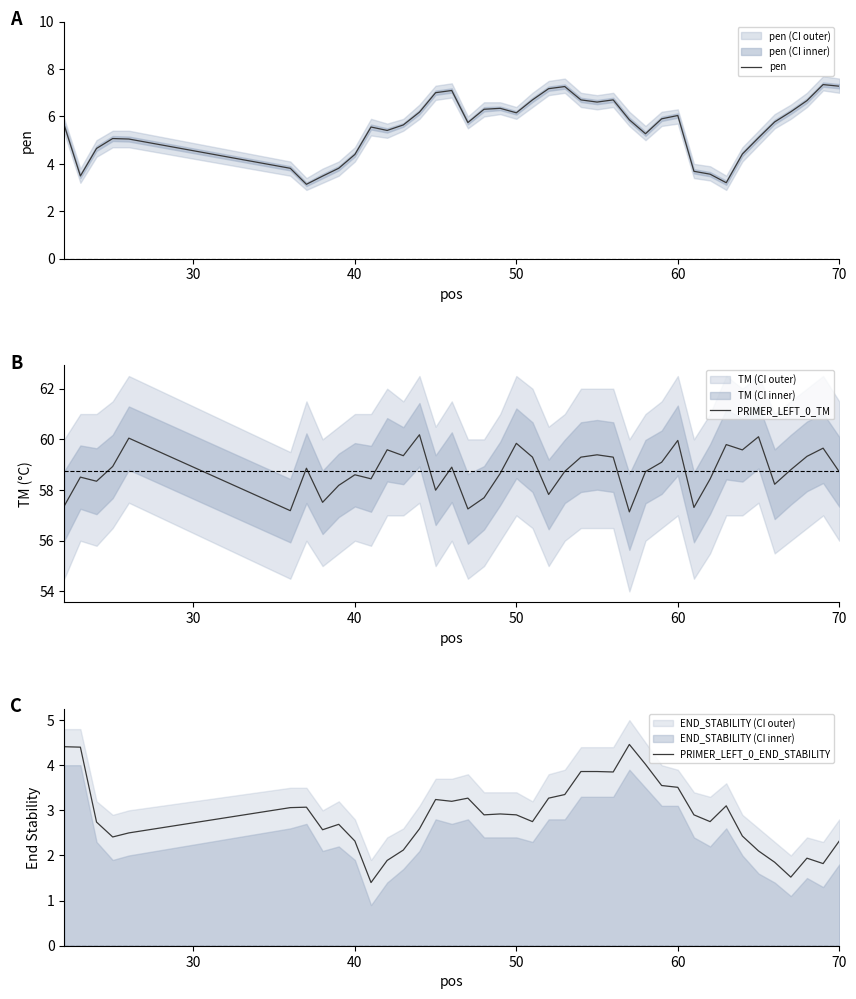

What is the smallest value displayed?

1.4